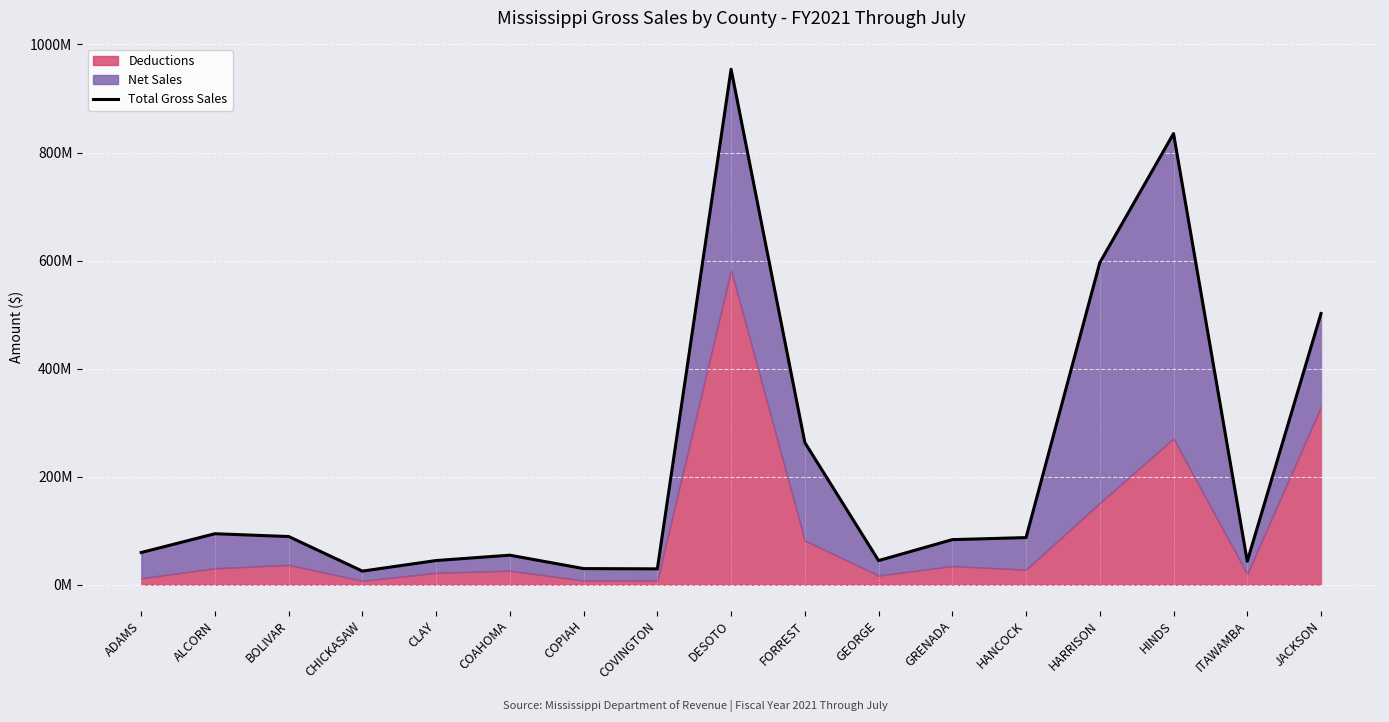

What is the difference between the values at HANCOCK and ADAMS?

27660769